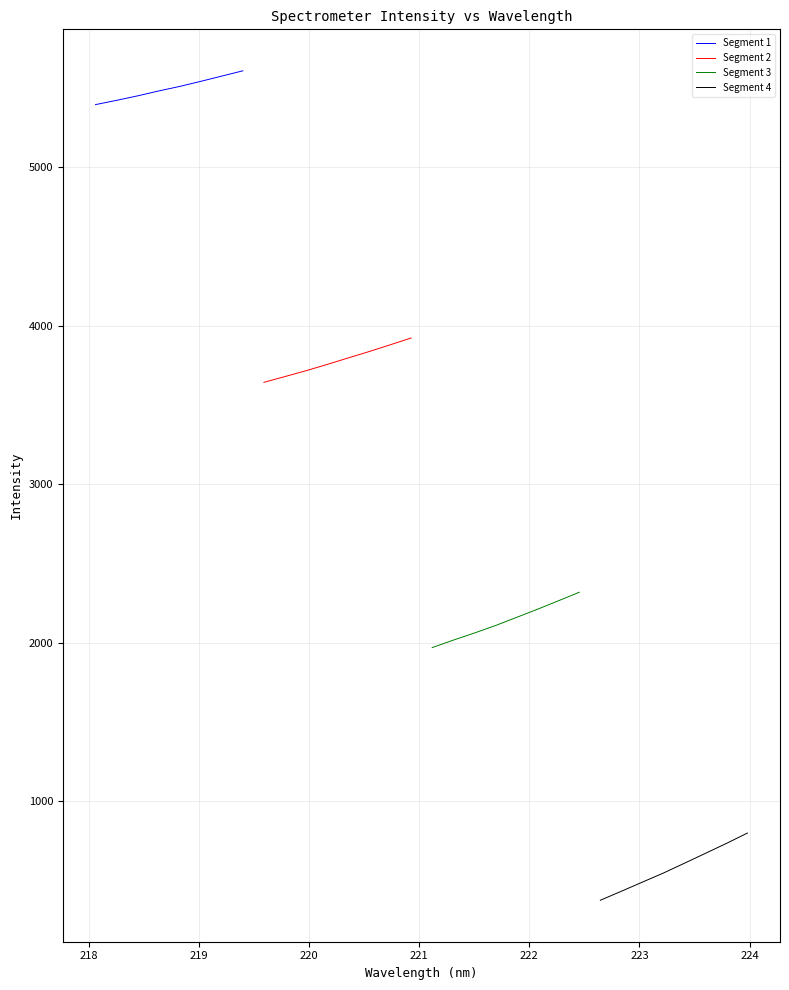

What are all the series names shown in the legend?

Segment 1, Segment 2, Segment 3, Segment 4